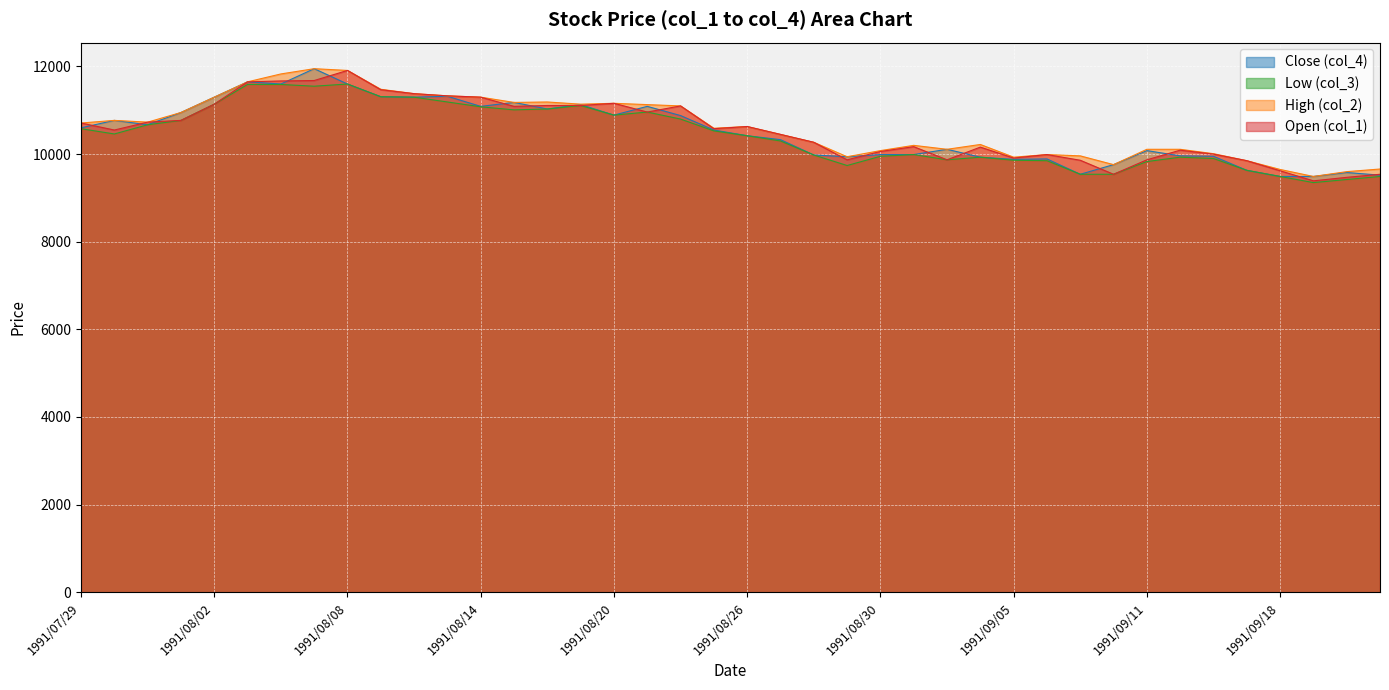

At which label does col_2 reach its minimum?

1991/09/19